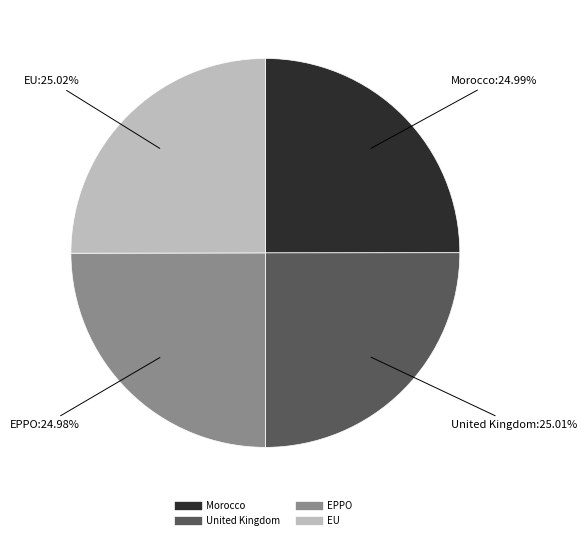

Does EU account for over 50% of the chart?

No